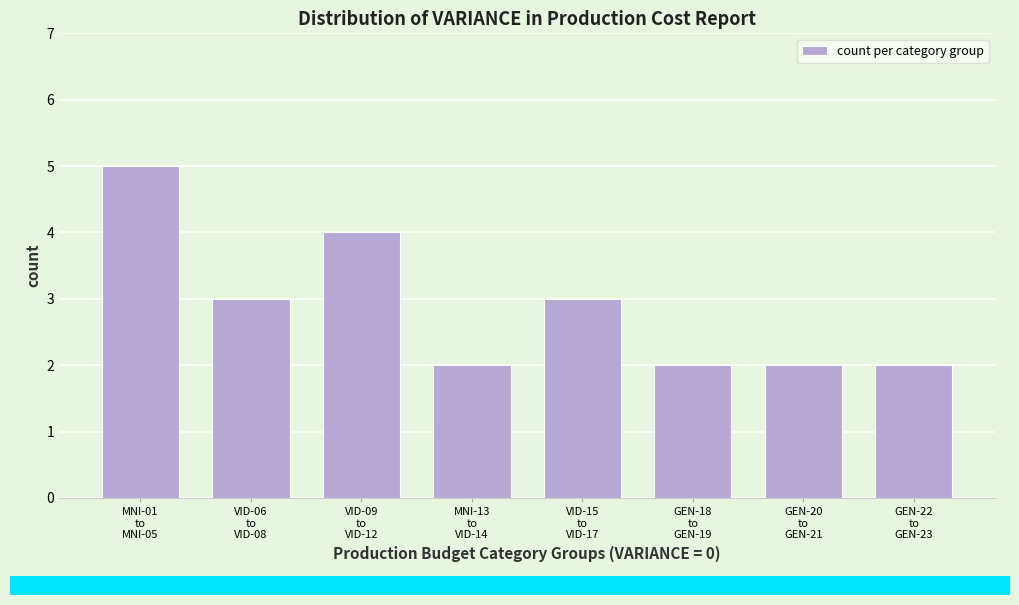

Reading left to right, transcribe all the data shown in this chart.

5	3	4	2	3	2	2	2